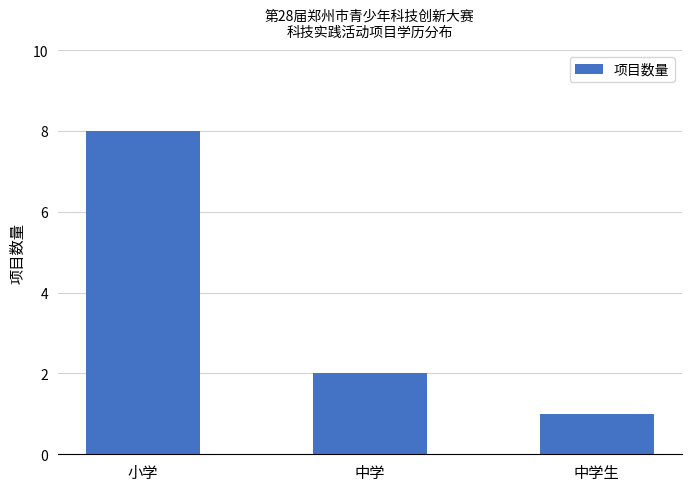

Count the number of data series in this chart.

1